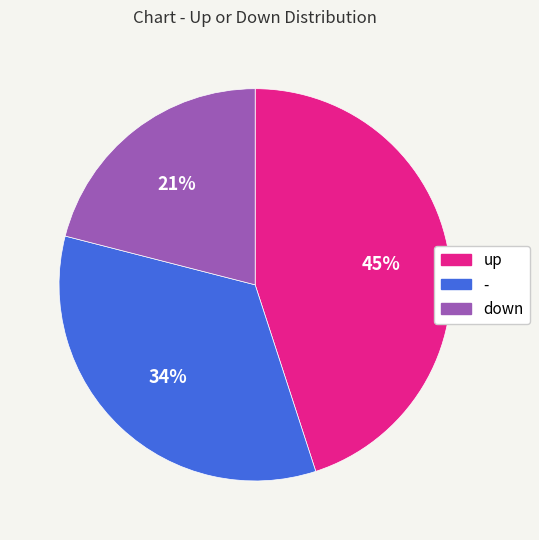

To the nearest percent, what portion does up represent?

45%